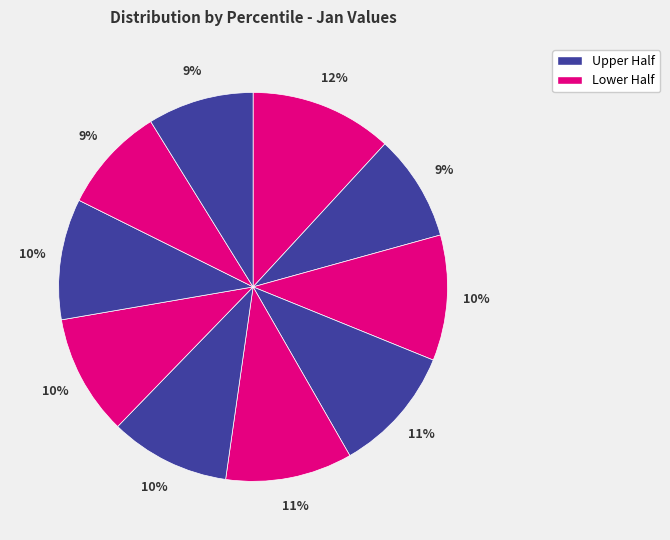

How many segments does this pie chart have?

10